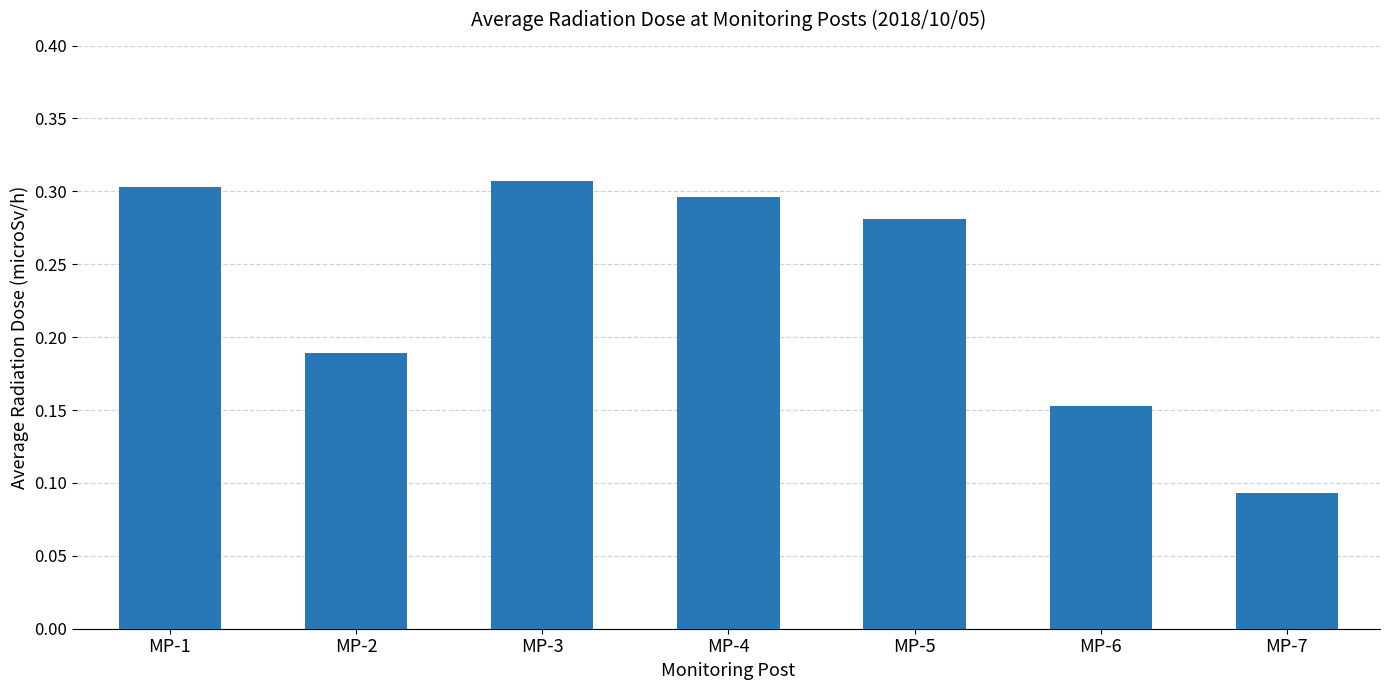

Where is the data nearest to the value 0?

MP-7